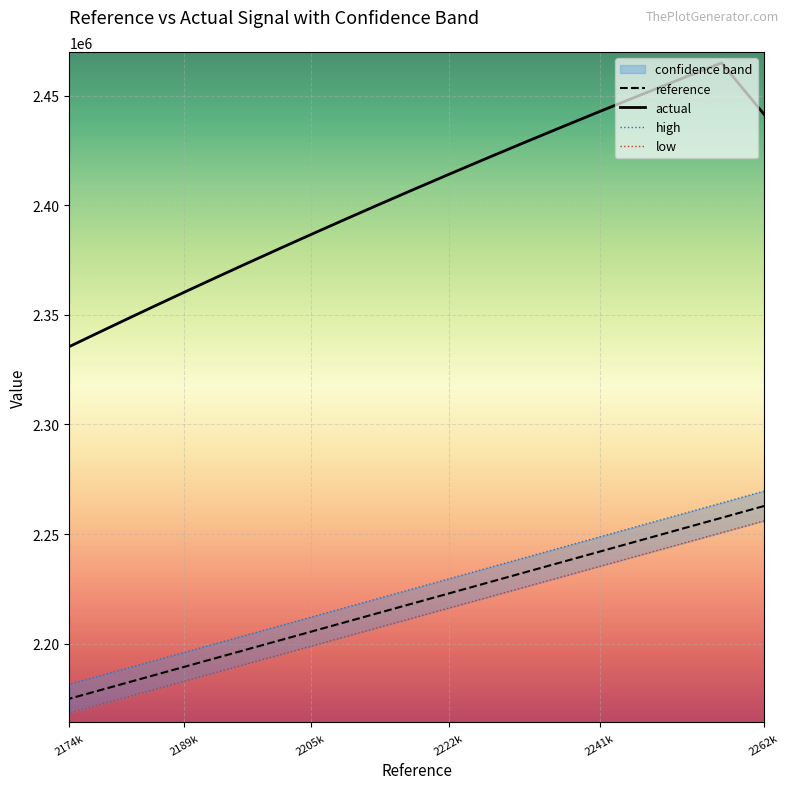

Count the number of data series in this chart.

4